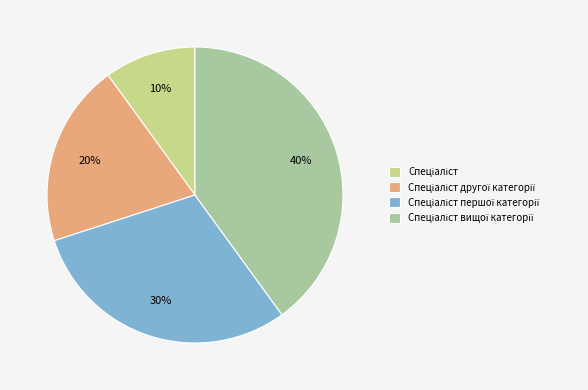

To the nearest percent, what is the difference between the largest and smallest slice percentages?

30%